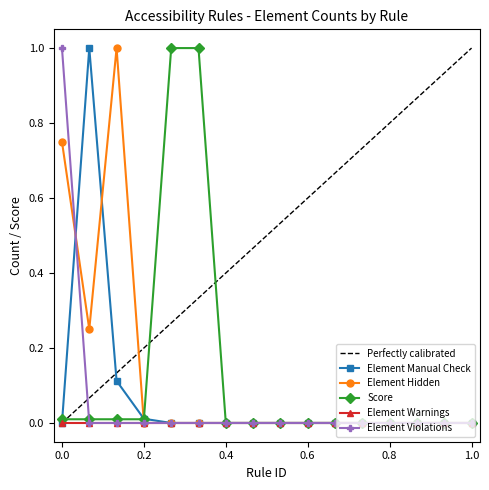

True or false: Element Violations has more than 0 interior local peaks.

False